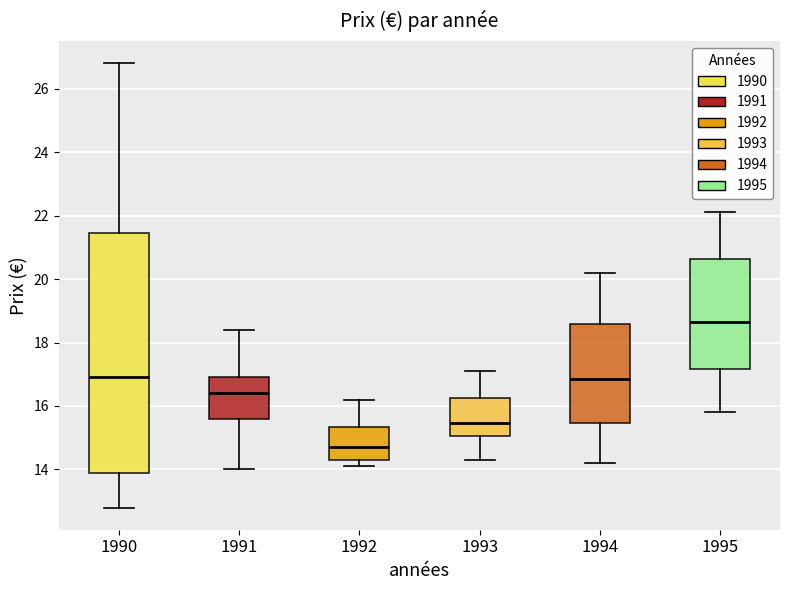

Reading left to right, transcribe this box plot: for each box, give where its median line is, the range the box spans, and where its two whiskers end, as read against the y-axis. The values are not printed on the chart, so give them approximately, as read against the axis.

1990: median 17.0, box 14.0 to 21.4, whiskers 12.8 to 26.8
1991: median 16.4, box 15.6 to 17.0, whiskers 14.0 to 18.4
1992: median 14.8, box 14.4 to 15.4, whiskers 14.2 to 16.2
1993: median 15.4, box 15.0 to 16.2, whiskers 14.4 to 17.2
1994: median 16.8, box 15.4 to 18.6, whiskers 14.2 to 20.2
1995: median 18.6, box 17.2 to 20.6, whiskers 15.8 to 22.2